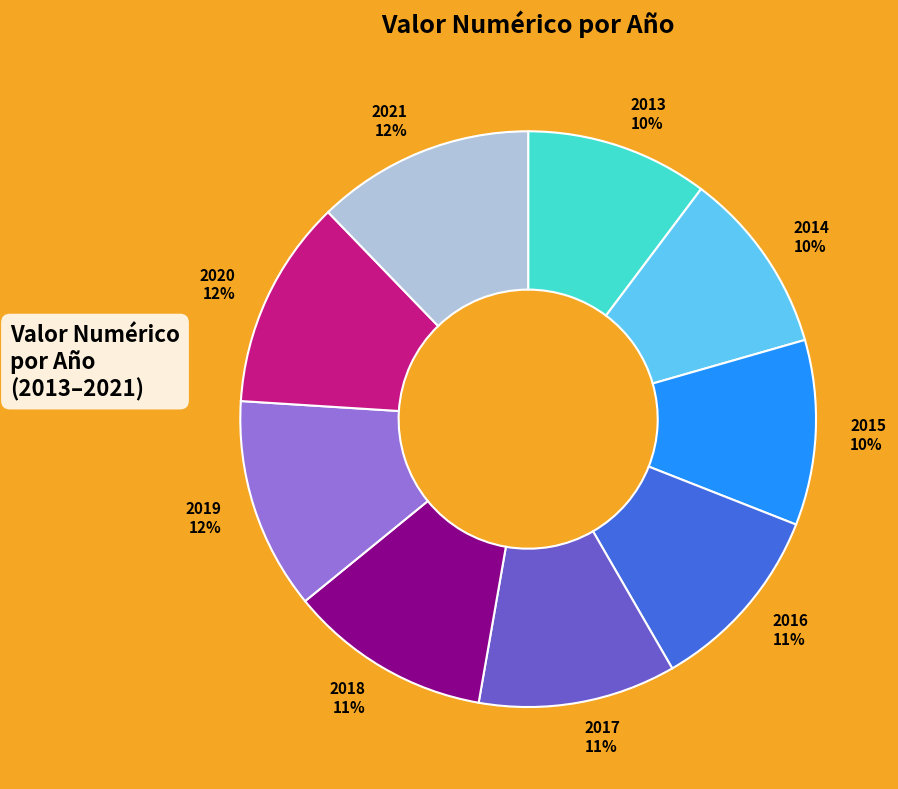

Do 2015 and 2018 together represent more than half of the pie?

No